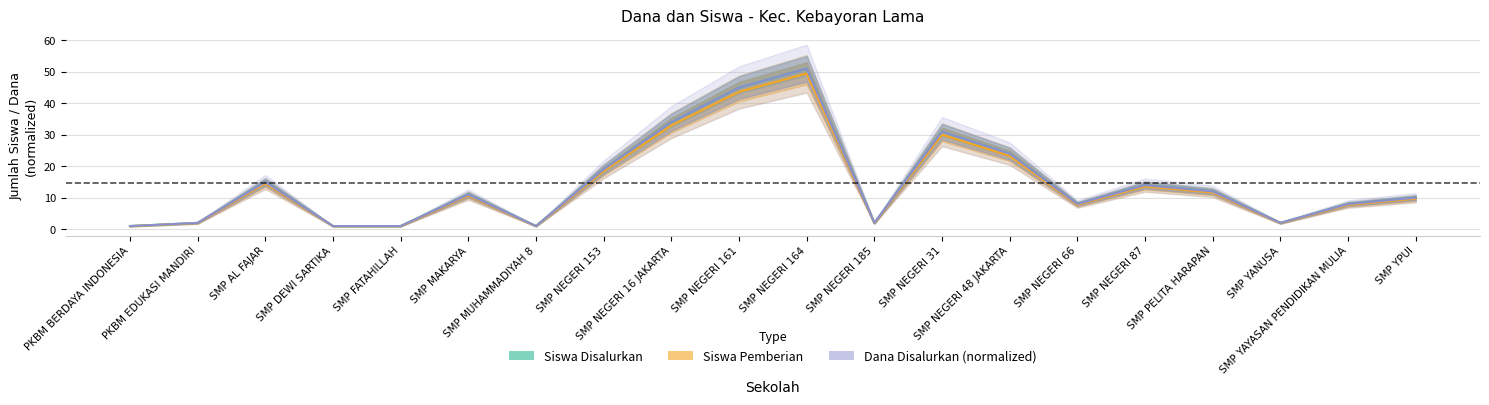

In Siswa Disalurkan, how many points are higher than both neighbors (excluding endpoints)?

5